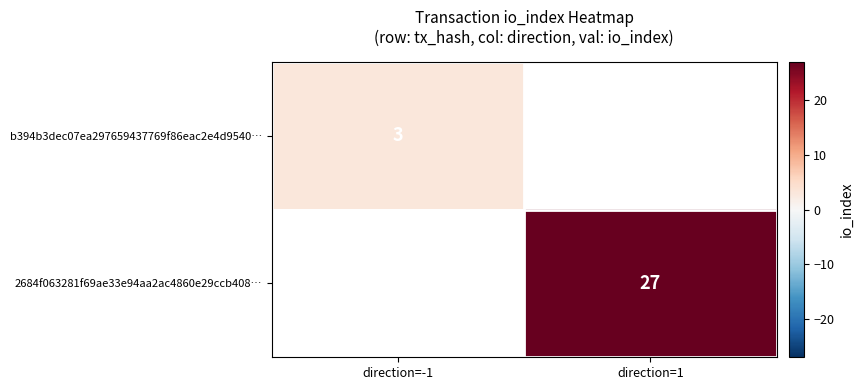

What is the smallest value displayed?

3.0